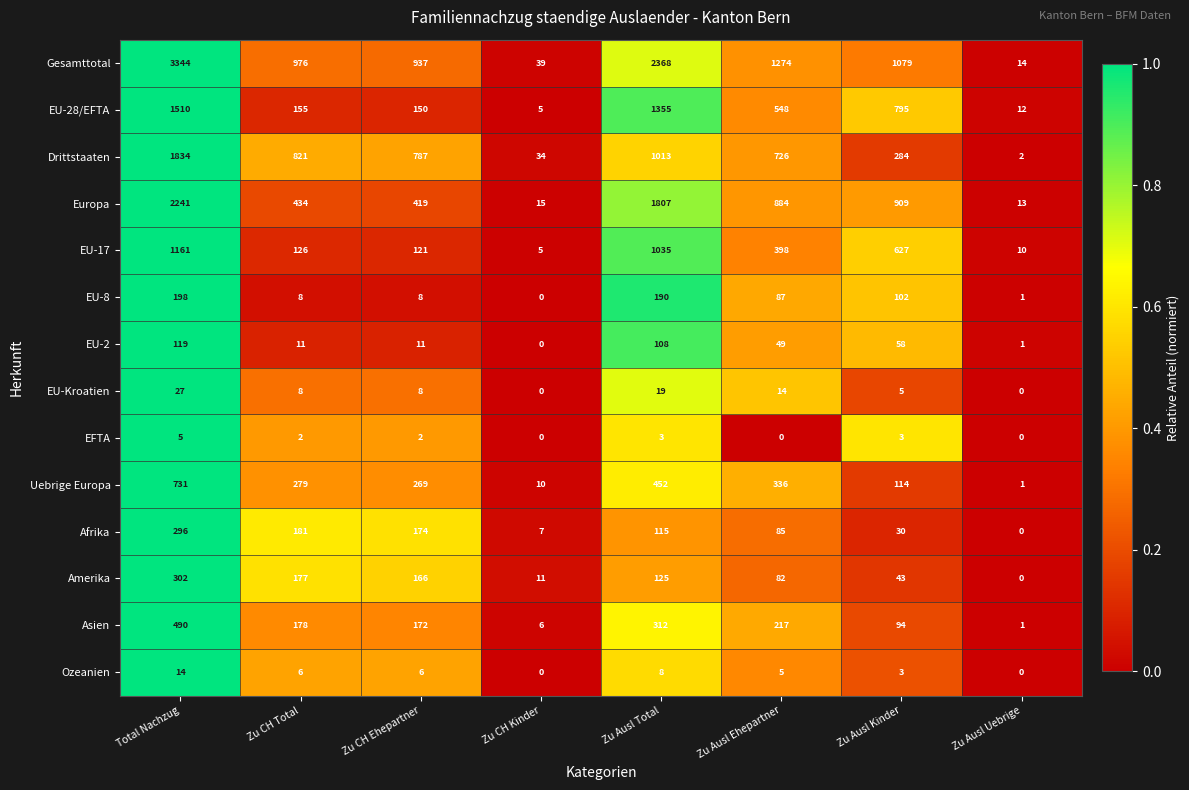

Which label corresponds to the largest value in the chart?

Total Nachzug